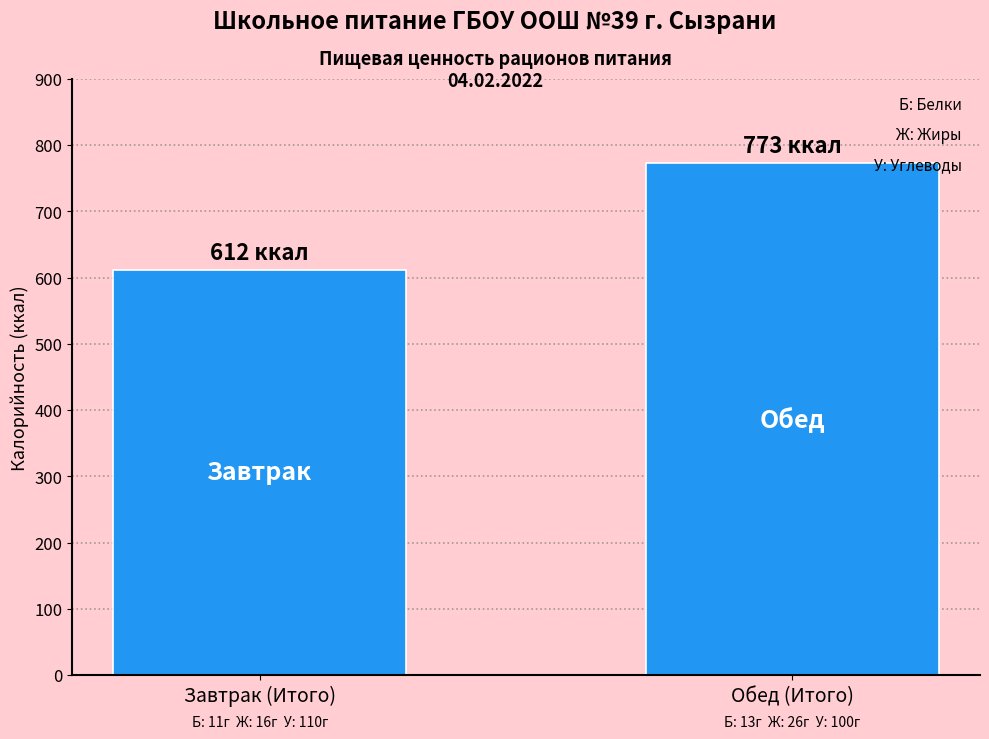

Reading right to left, extract all data points from this chart.

773	612